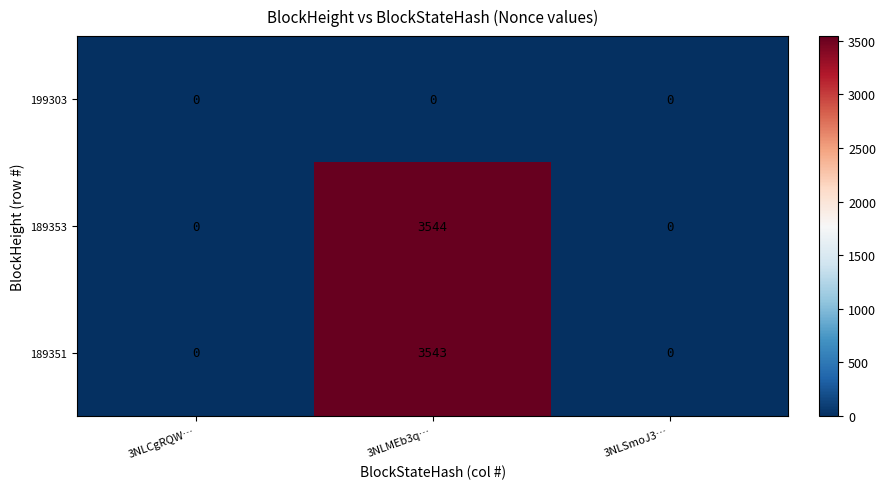

True or false: 189353 has a value of 0 at 3NLSmoJ3….

True